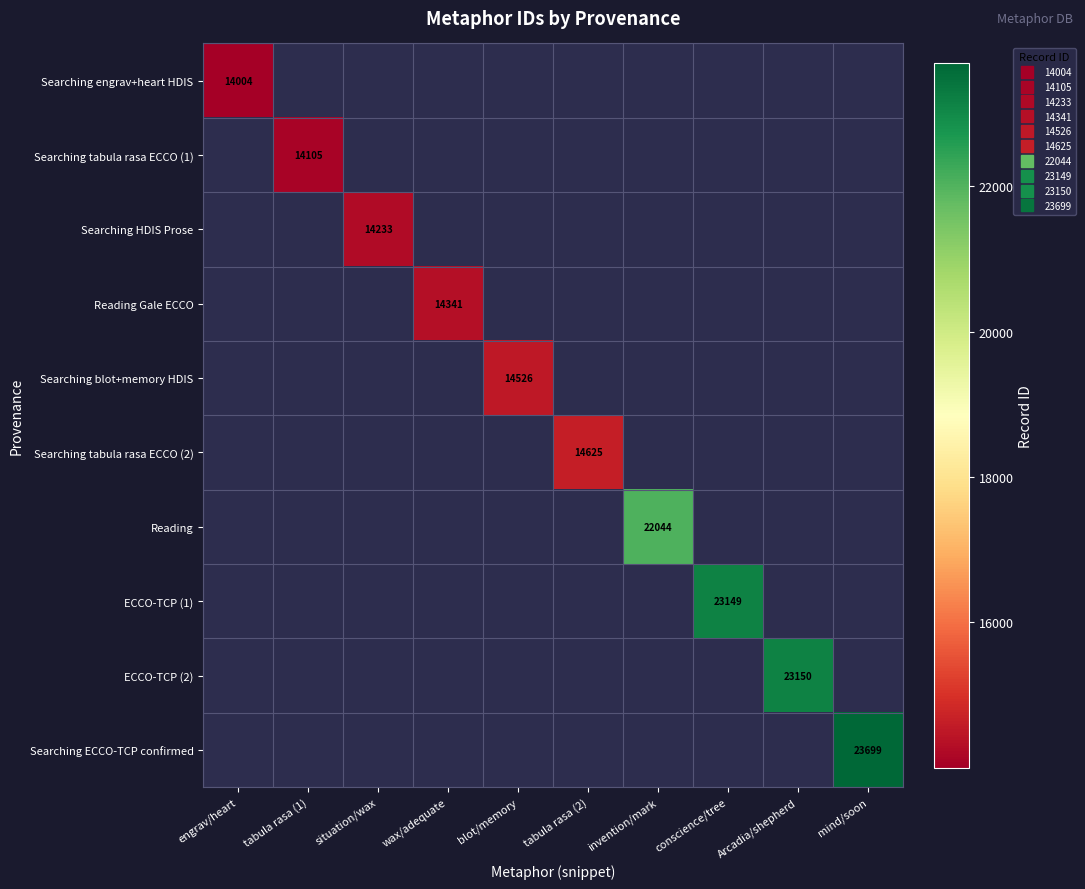

Which category has the highest value across all series?

mind/soon